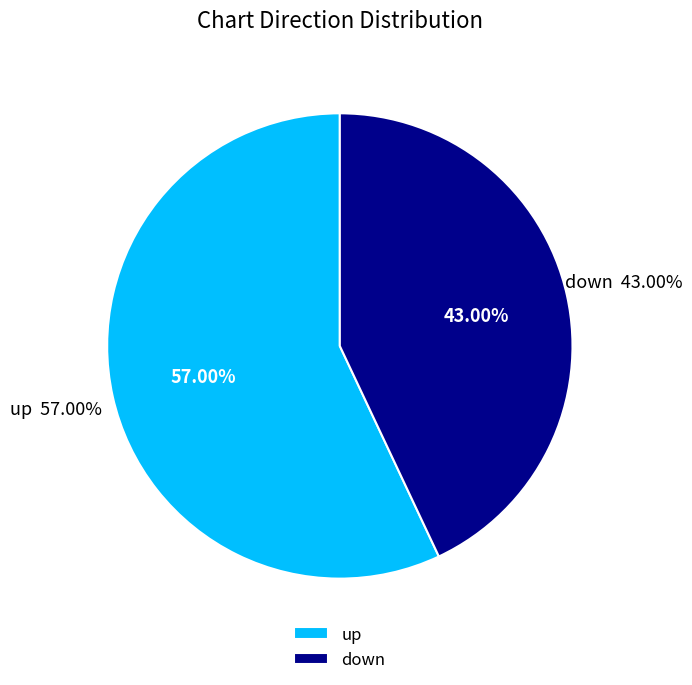

How many slices are in this pie chart?

2